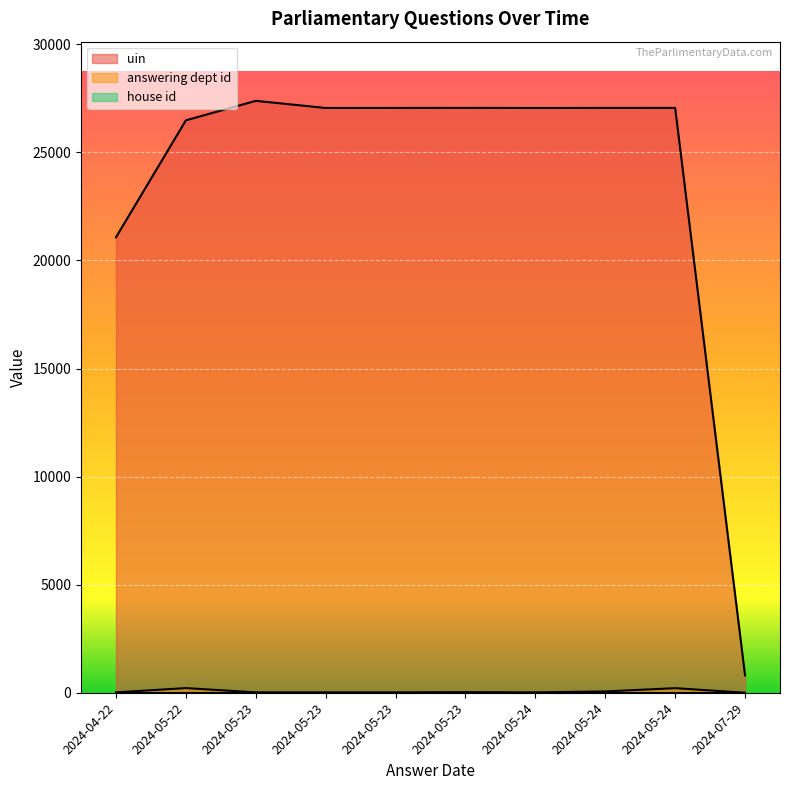

Is it true that house id equals 1 at 2024-05-22?

True